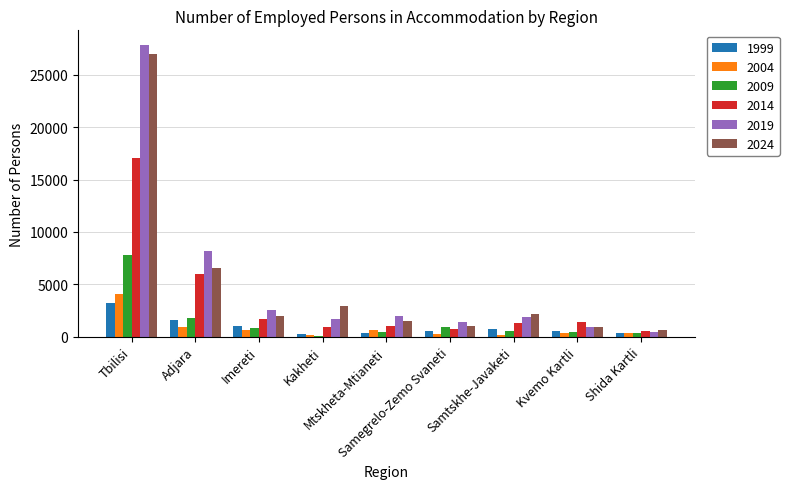

What is the spread (max minus min) of values at Adjara?

7231